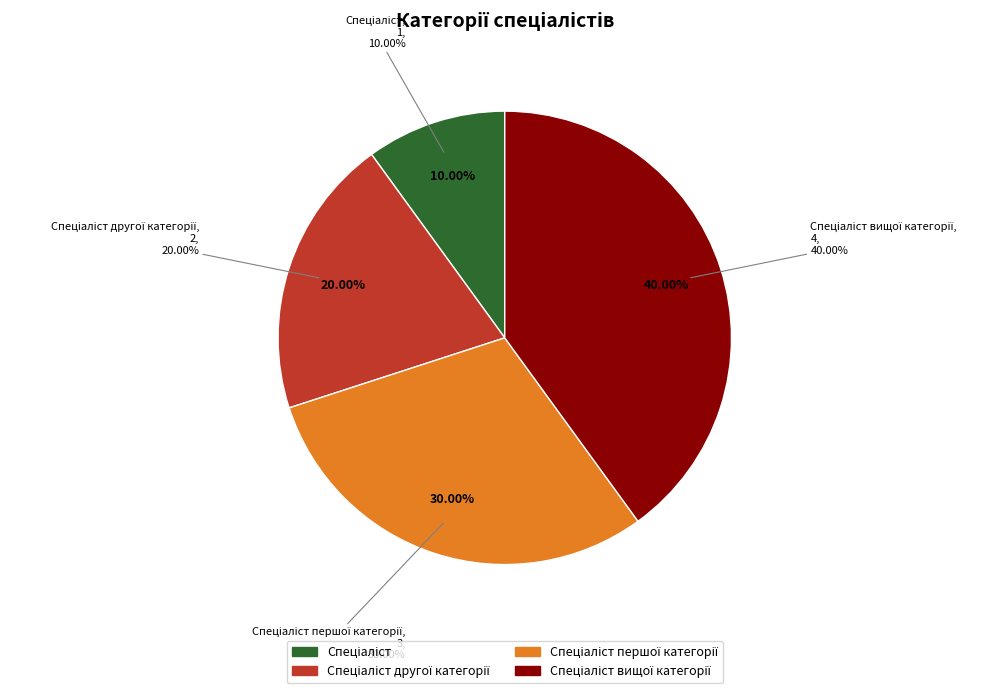

Approximately how many times larger is the value at Спеціаліст compared to Спеціаліст першої категорії?

0.3